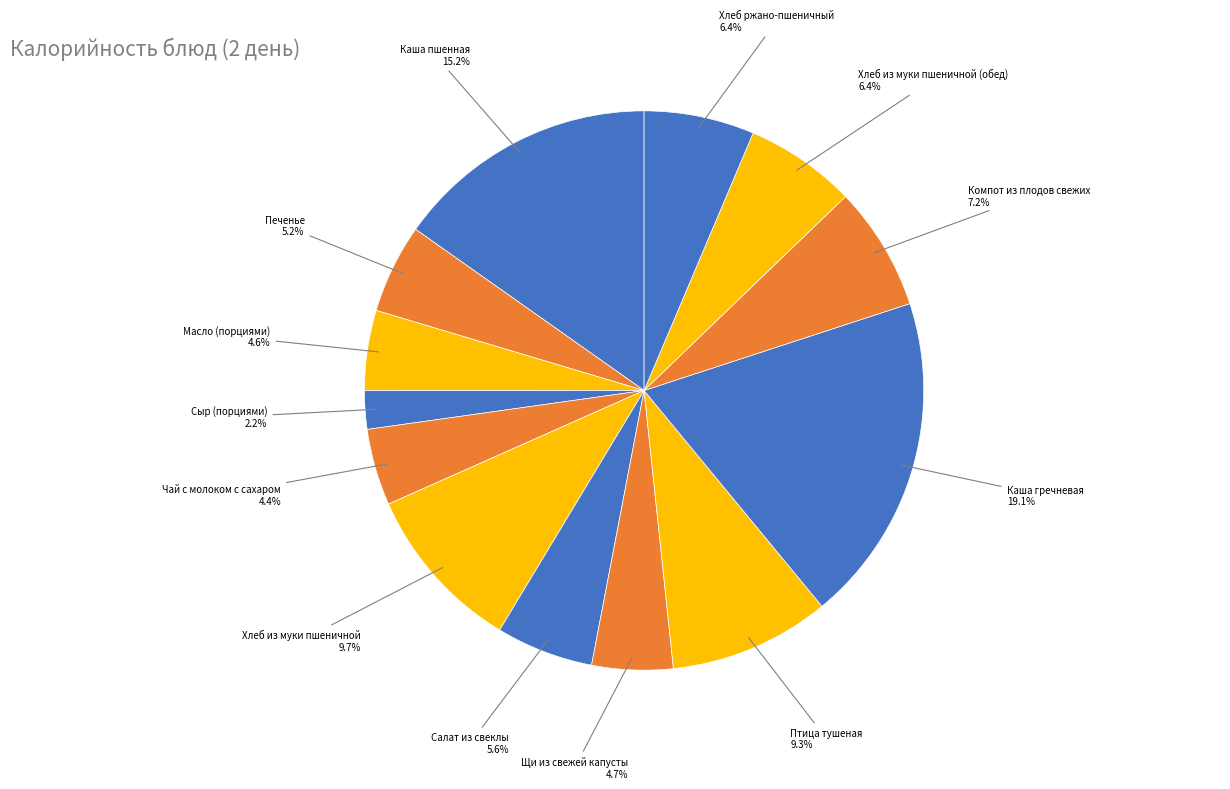

What is the smallest slice in the pie chart?

Сыр (порциями)